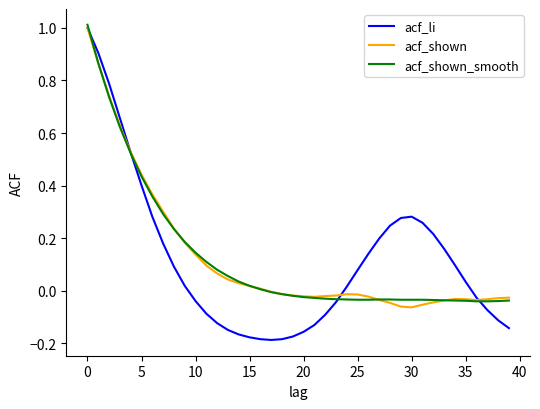

How many lines are shown in the chart?

3